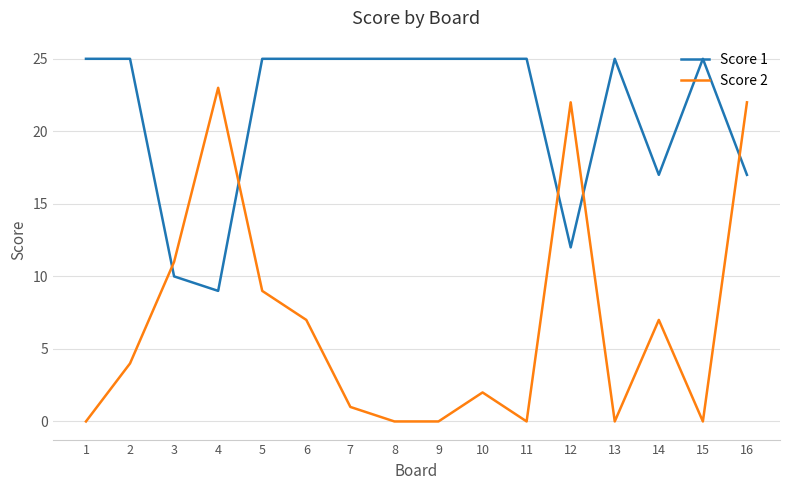

True or false: Score 2 has a value of 15 at 9.

False